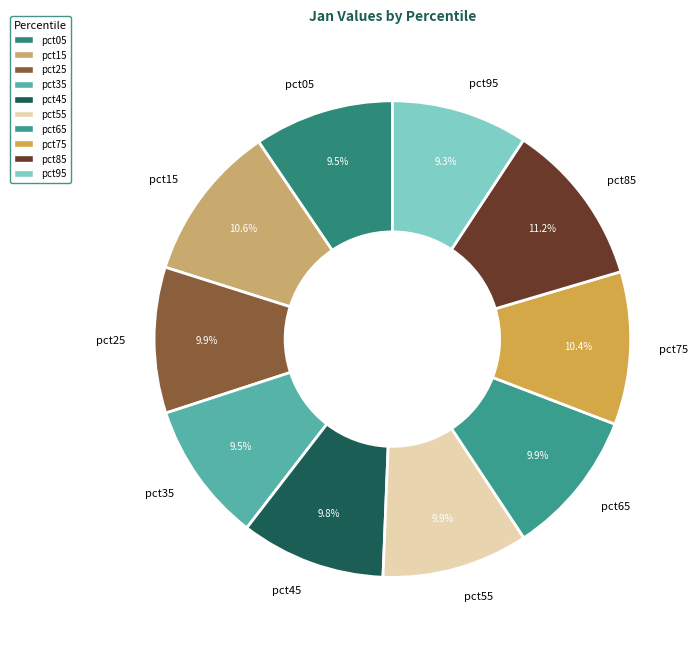

What is the largest slice in the pie chart?

pct85